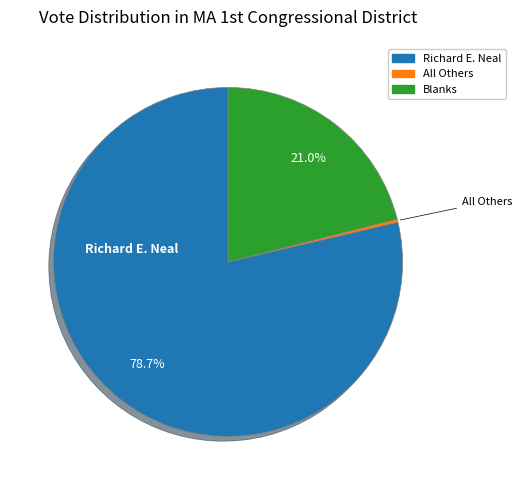

Is there a majority slice in this chart?

Yes